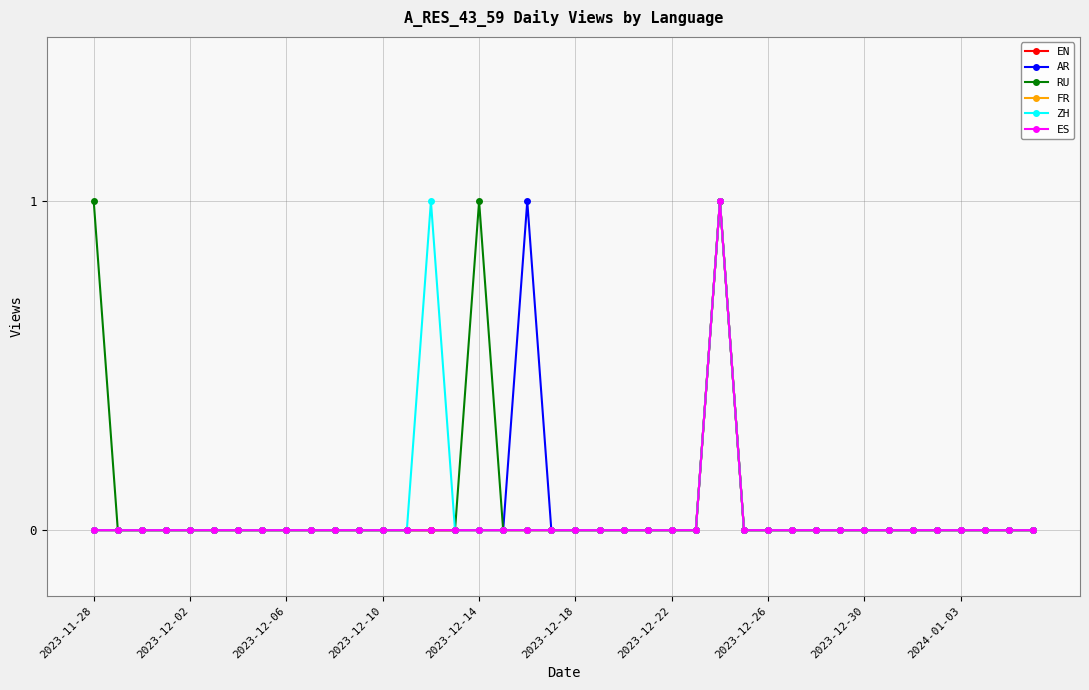

True or false: EN has more than 0 interior local peaks.

True